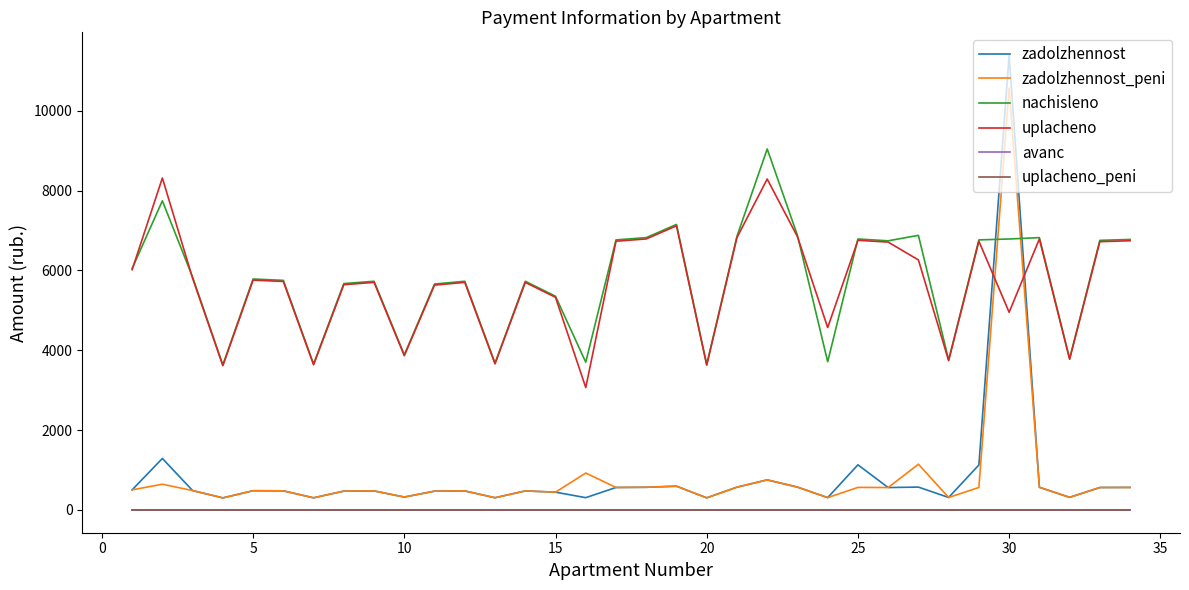

Does the chart display data point markers on the line(s)?

No